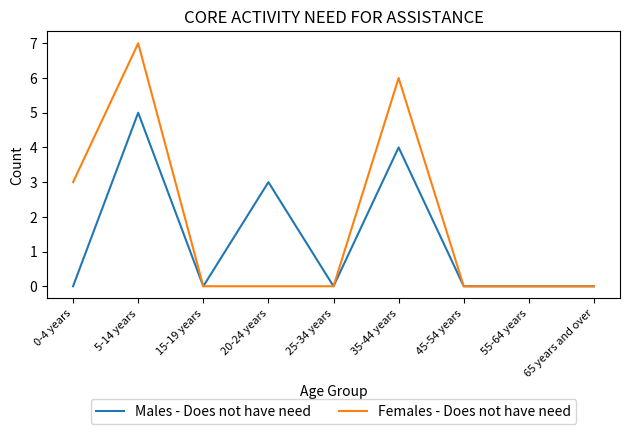

What is the maximum value shown in the chart?

7